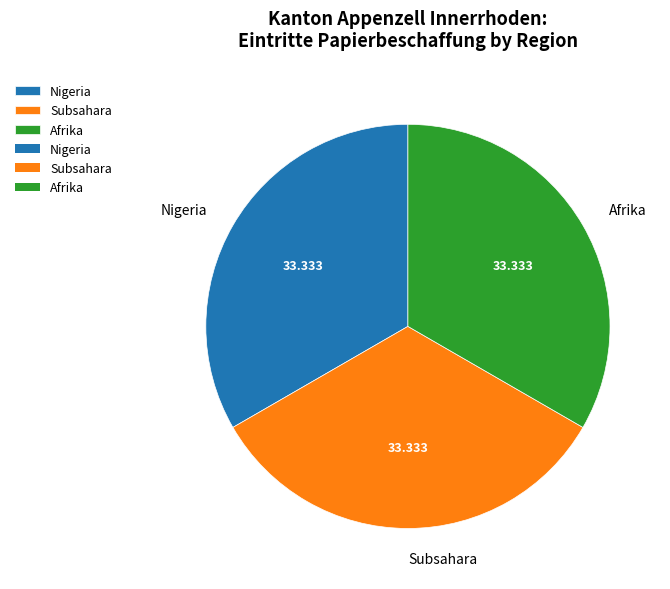

Do Afrika and Nigeria together represent more than half of the pie?

Yes